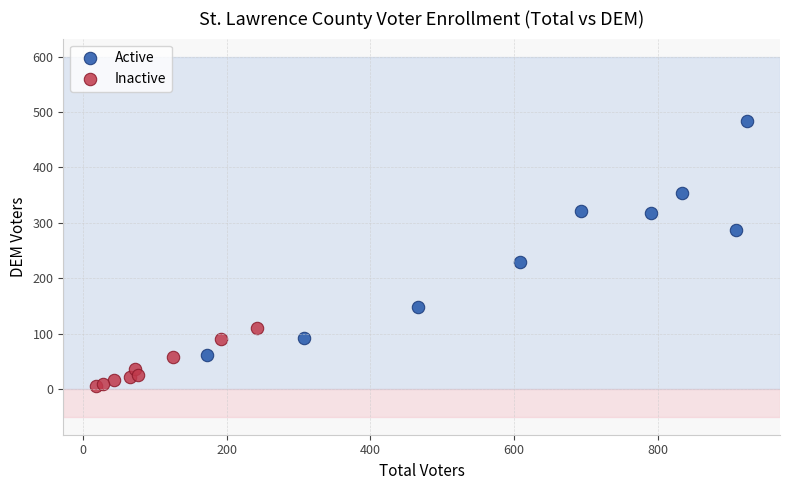

Which series reaches the maximum Y coordinate?

Active